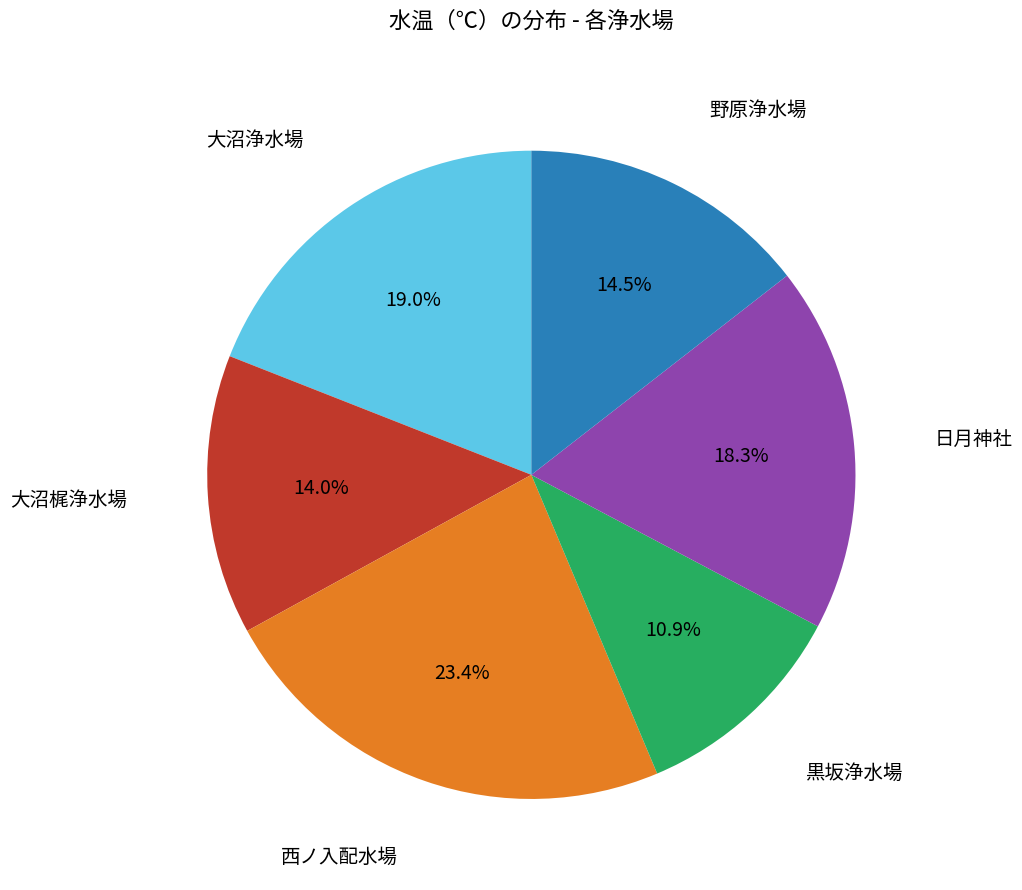

Is 野原浄水場 the majority of the pie?

No